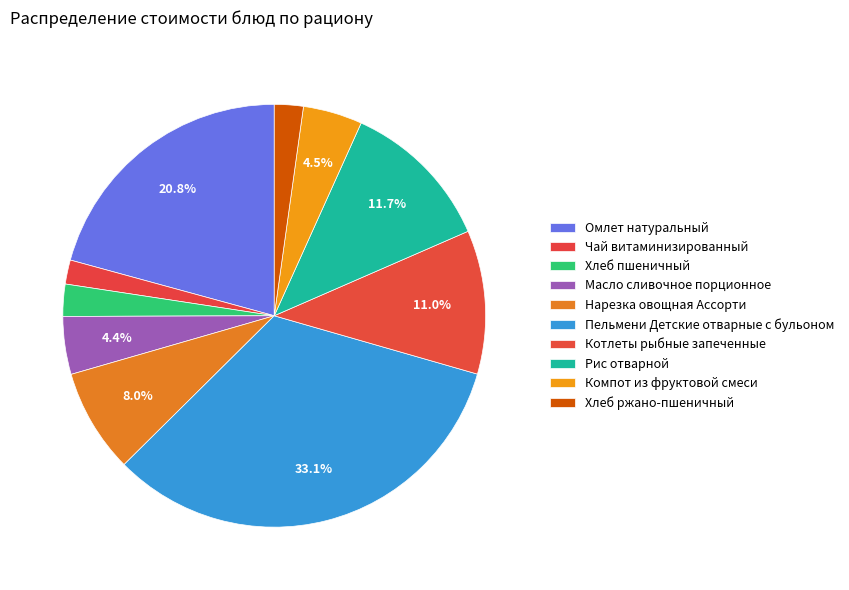

How much of the chart is everything except Пельмени Детские отварные с бульоном?

66.9%